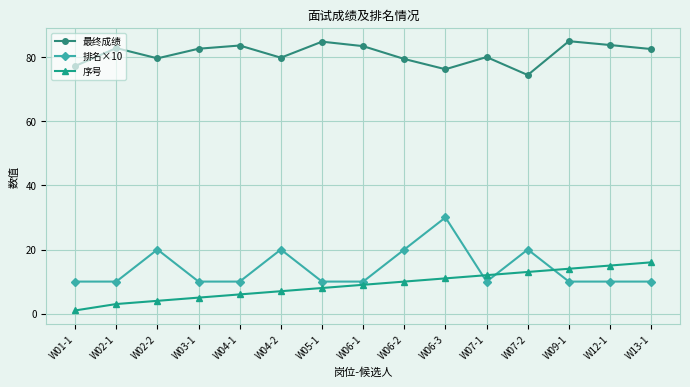

What is the sum of all 最终成绩 values?

1215.0